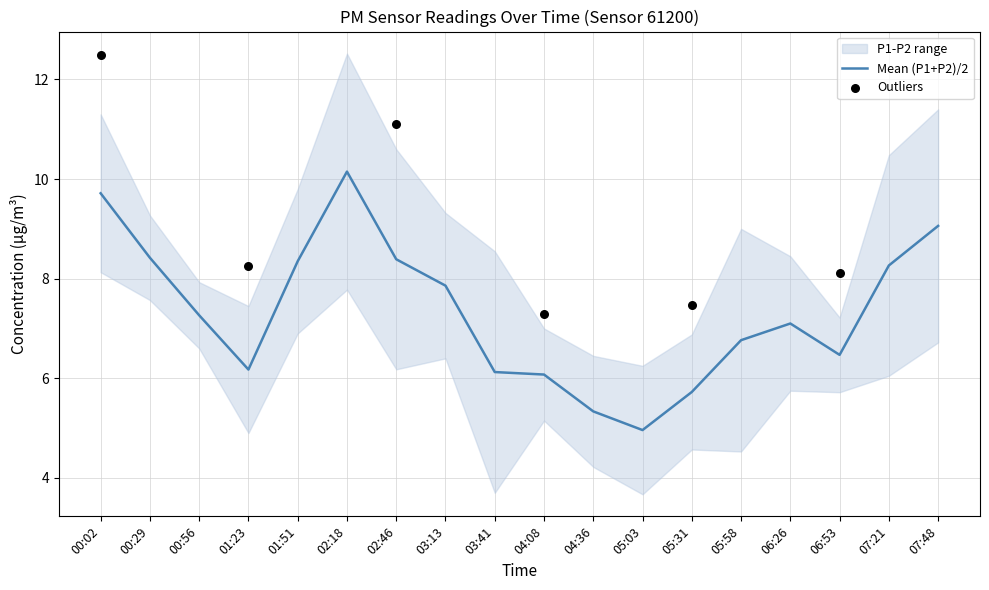

At which category is the sum across all series the highest?

02:18